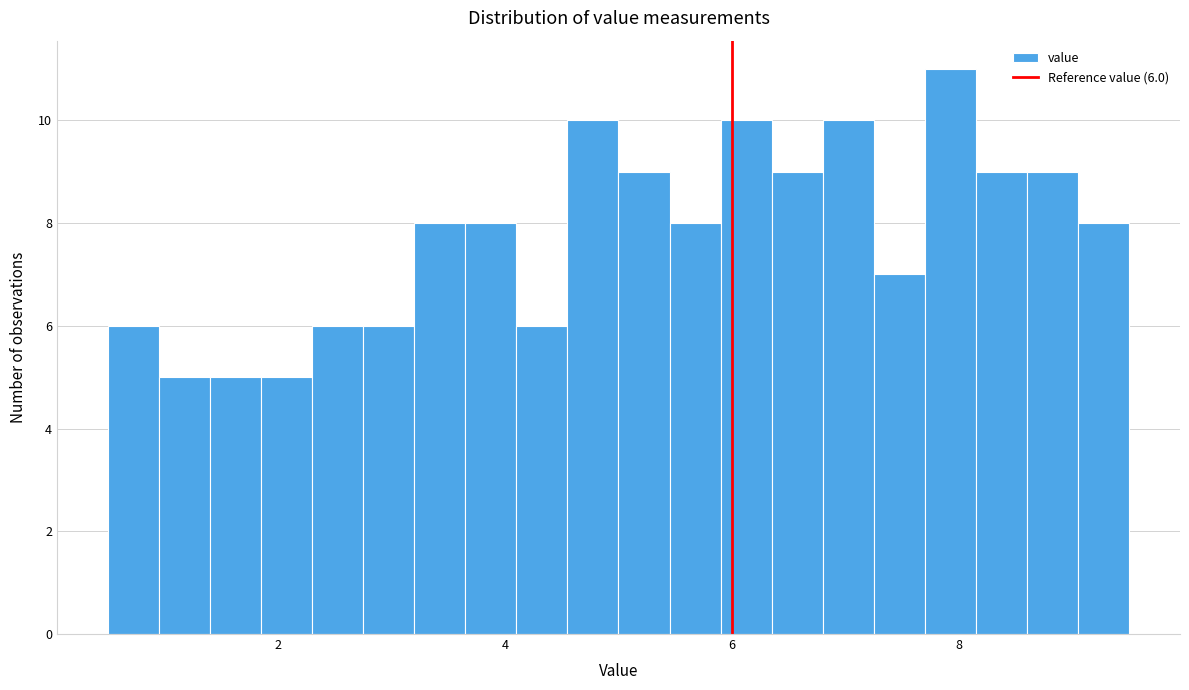

Read against the x-axis, roughly where is the centre of the tallest bar?

8.0